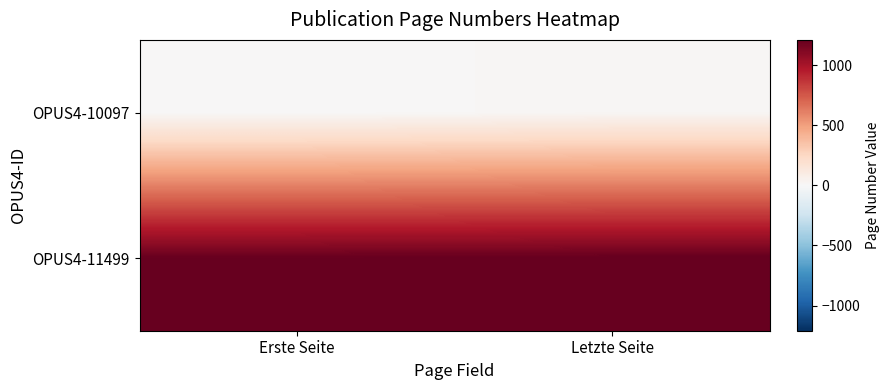

What is the spread (max minus min) of values at Letzte Seite?

1193